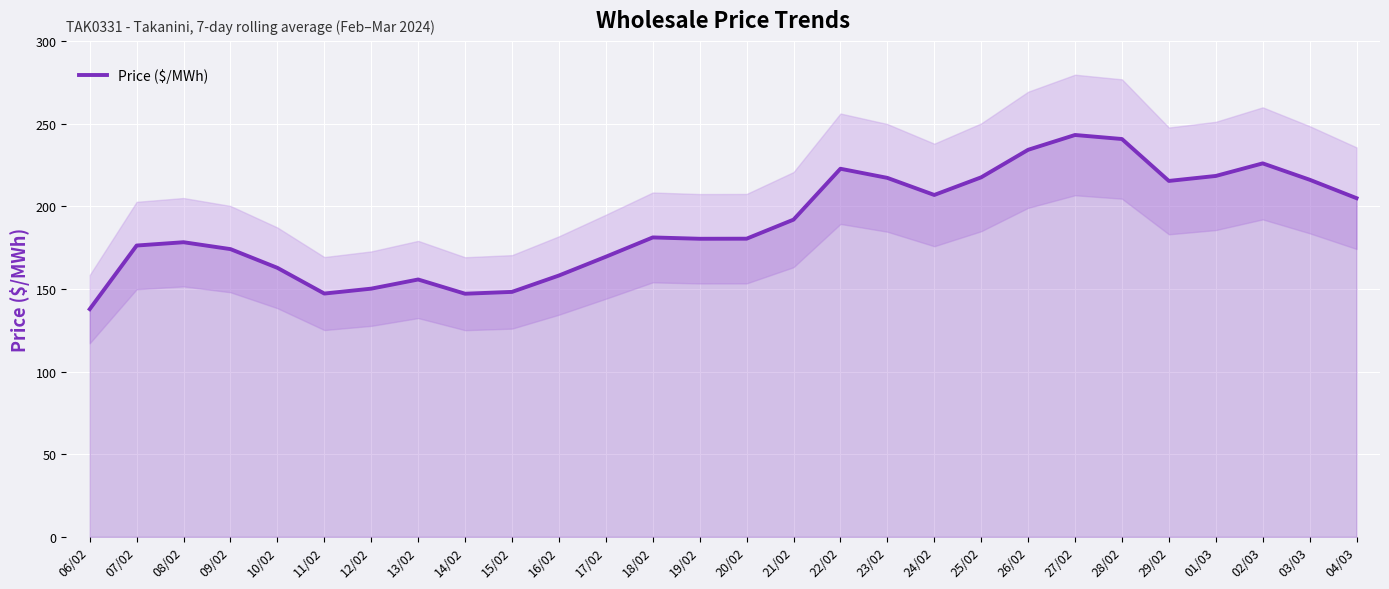

Where does the data first go above 181?

18/02